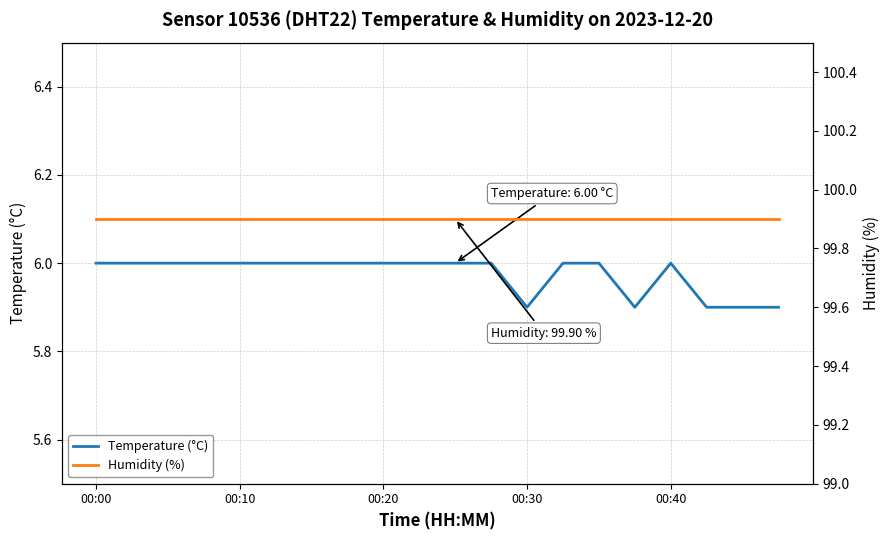

Reading left to right, transcribe all the data shown in this chart.

Temperature (°C): 6.0	6.0	6.0	6.0	6.0	6.0	6.0	6.0	6.0	6.0	6.0	6.0	5.9	6.0	6.0	5.9	6.0	5.9	5.9	5.9
Humidity (%): 99.9	99.9	99.9	99.9	99.9	99.9	99.9	99.9	99.9	99.9	99.9	99.9	99.9	99.9	99.9	99.9	99.9	99.9	99.9	99.9